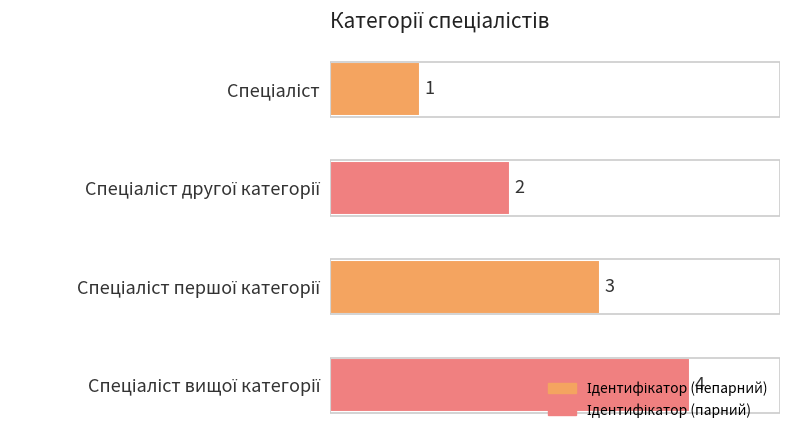

Count the values in the range 2 to 4.

3